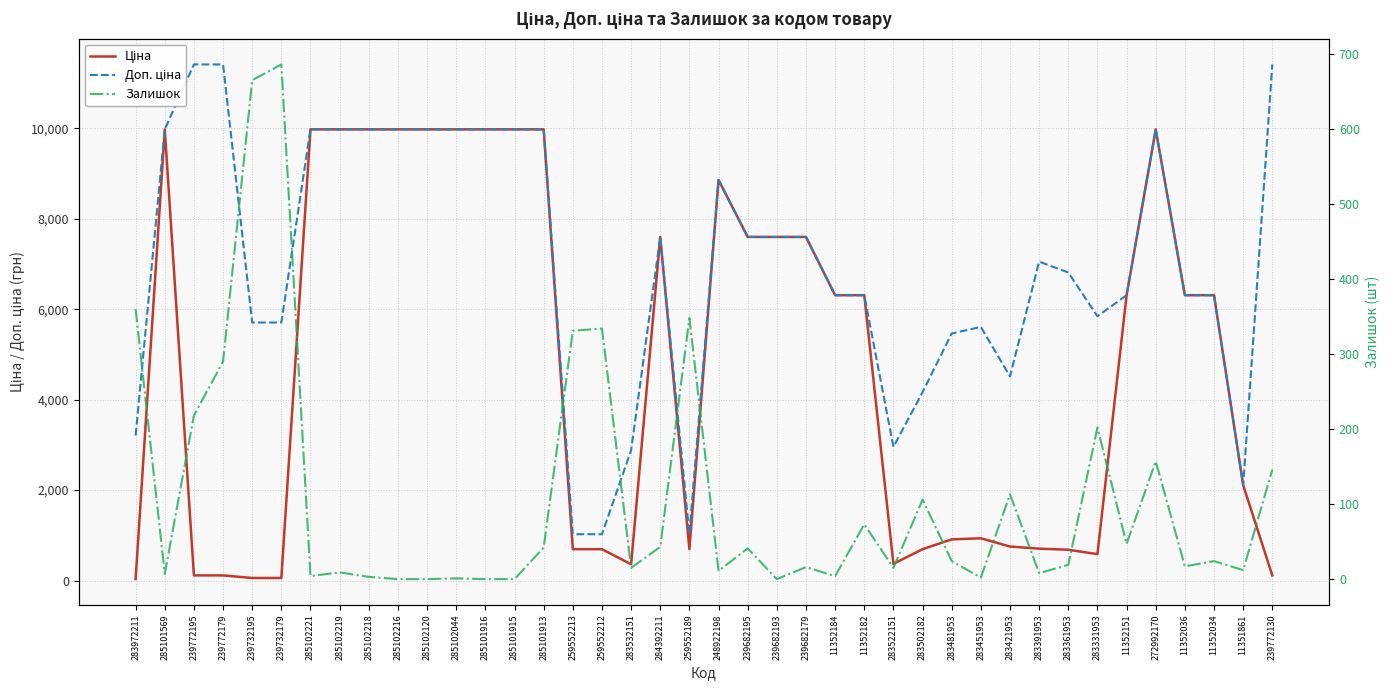

List the series in order of their overall mean, lowest first.

Залишок, Ціна, Доп. ціна